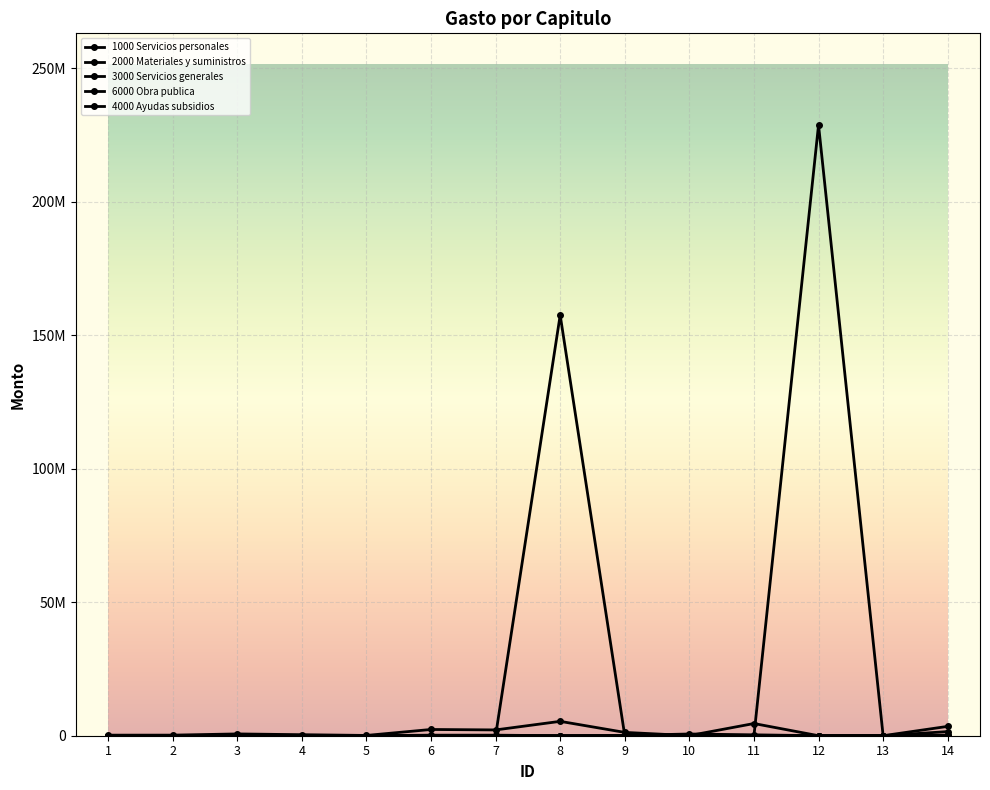

What is the average value of the 3000 Servicios generales series?

1349685